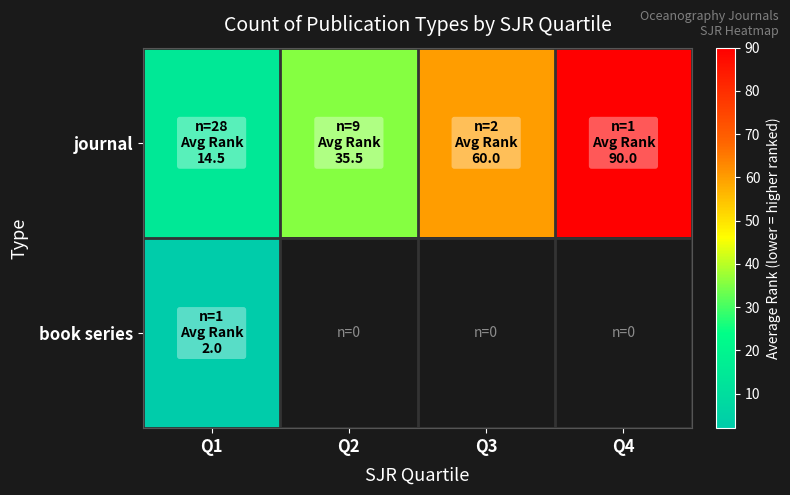

Which series has the largest total across all categories?

journal